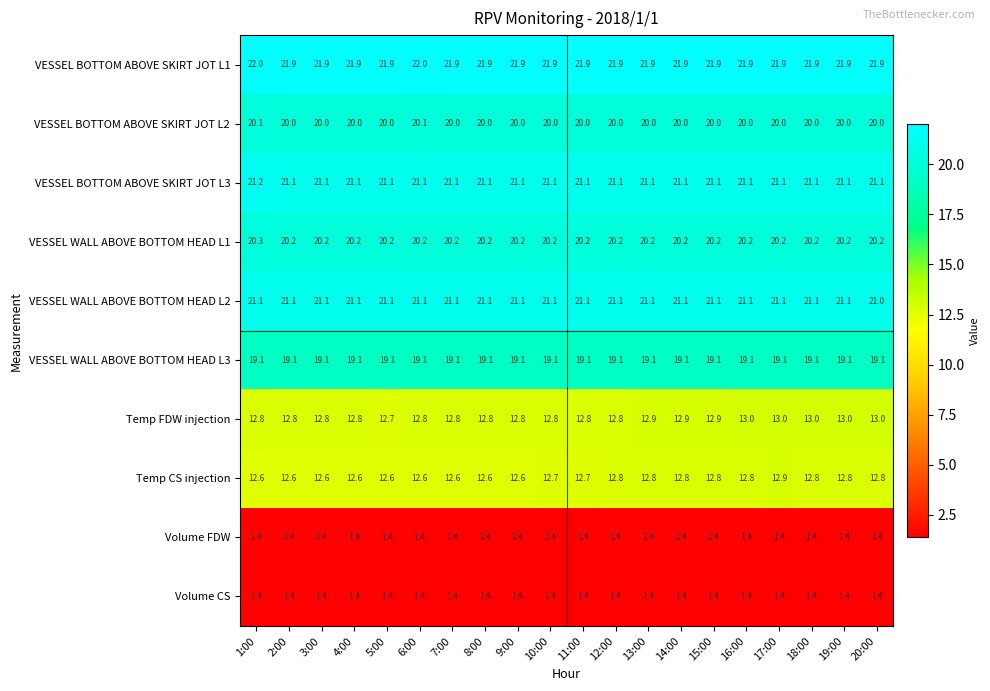

What is the minimum value shown in the chart?

1.4